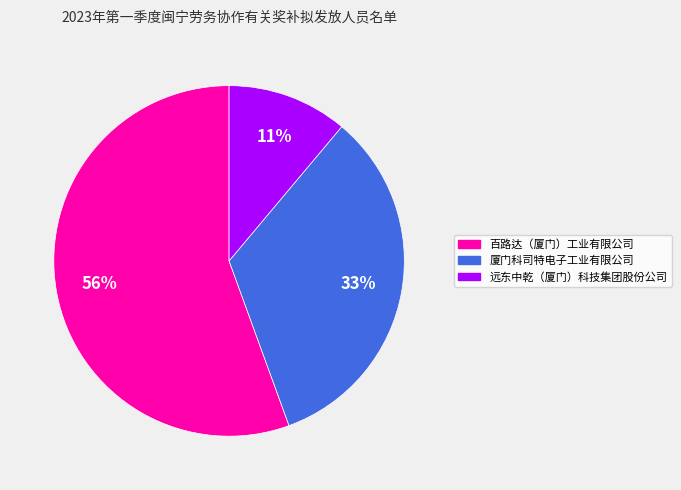

Is it true that 厦门科司特电子工业有限公司 is 33% of the pie?

True